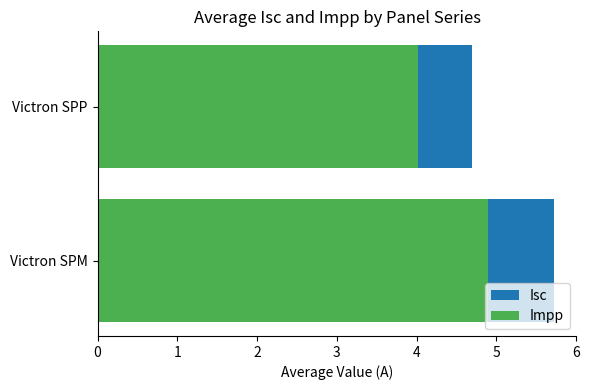

The value of Impp at Victron SPP is 4.0. True or false?

True